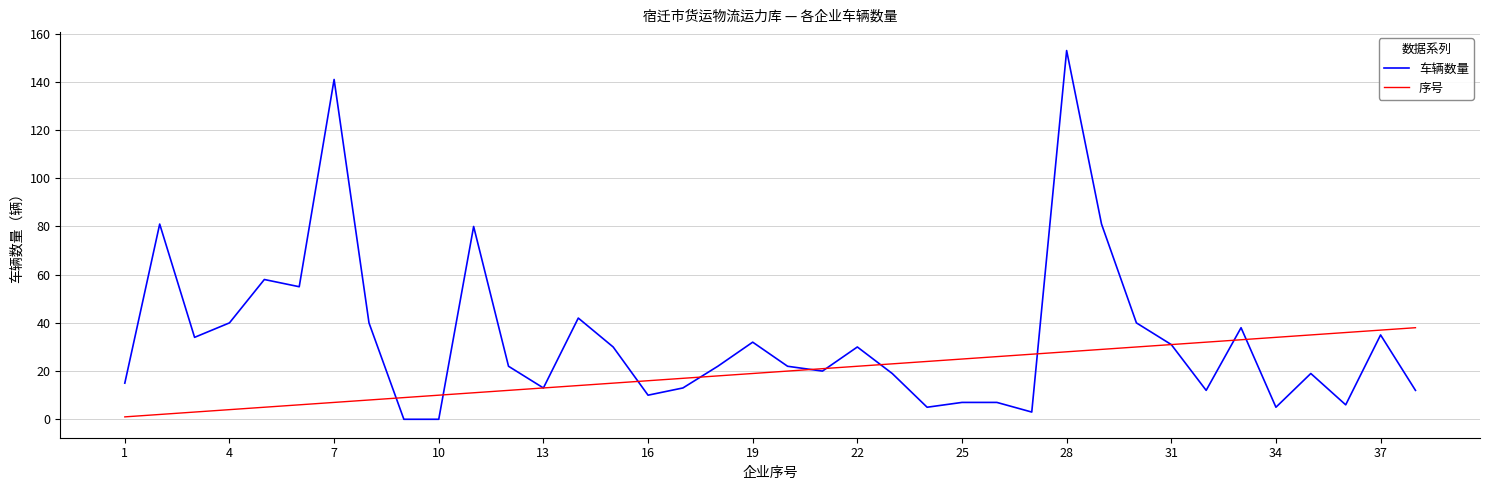

List the series in order of their overall mean, highest first.

车辆数量, 序号